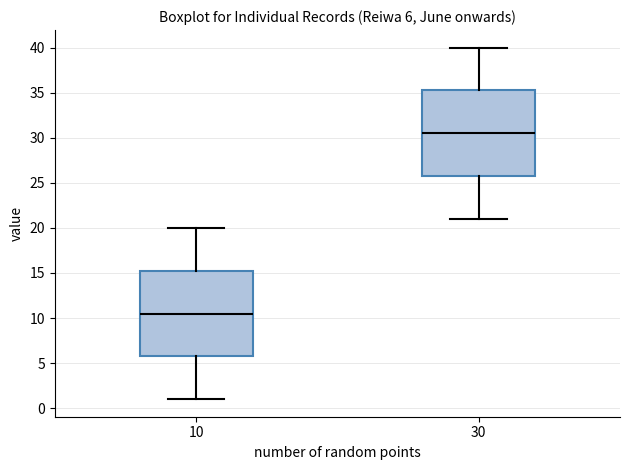

Which box's median line is the highest?

30